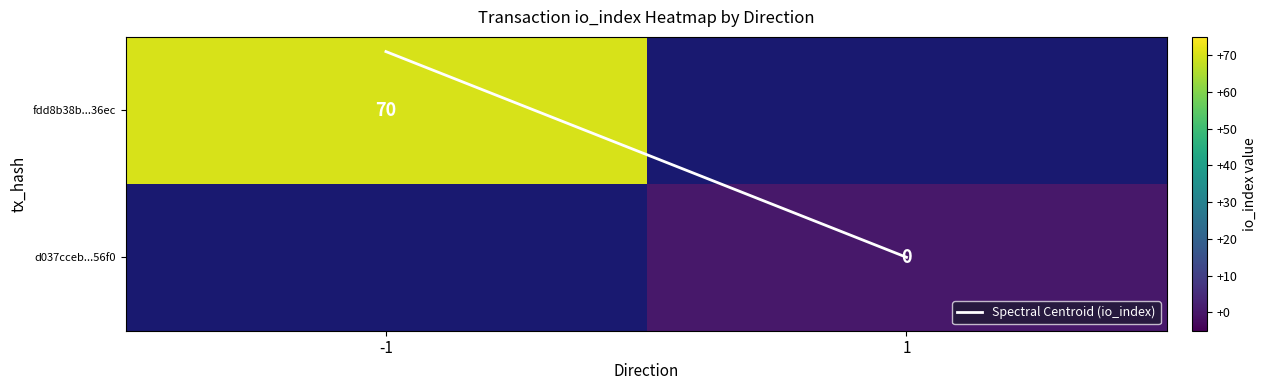

What is the difference between the maximum and minimum values in the Spectral Centroid (io_index) series?

1.4